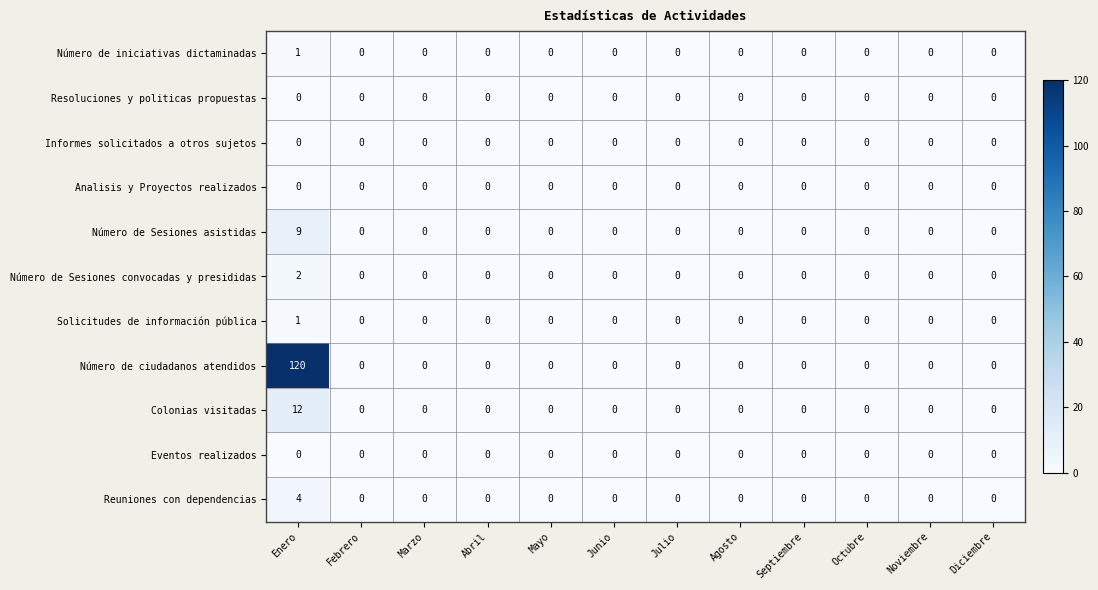

Which series has the largest total across all categories?

Número de ciudadanos atendidos